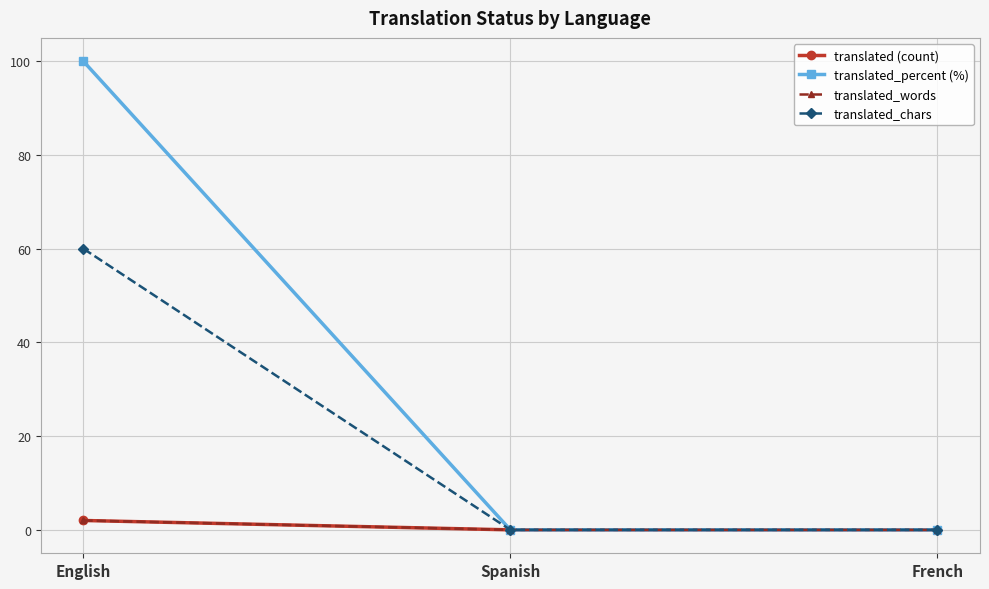

Does the chart have visible grid lines?

Yes